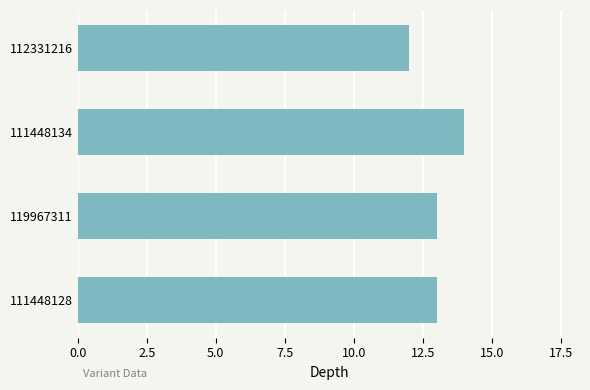

Reading bottom to top, transcribe all the data shown in this chart.

13	13	14	12